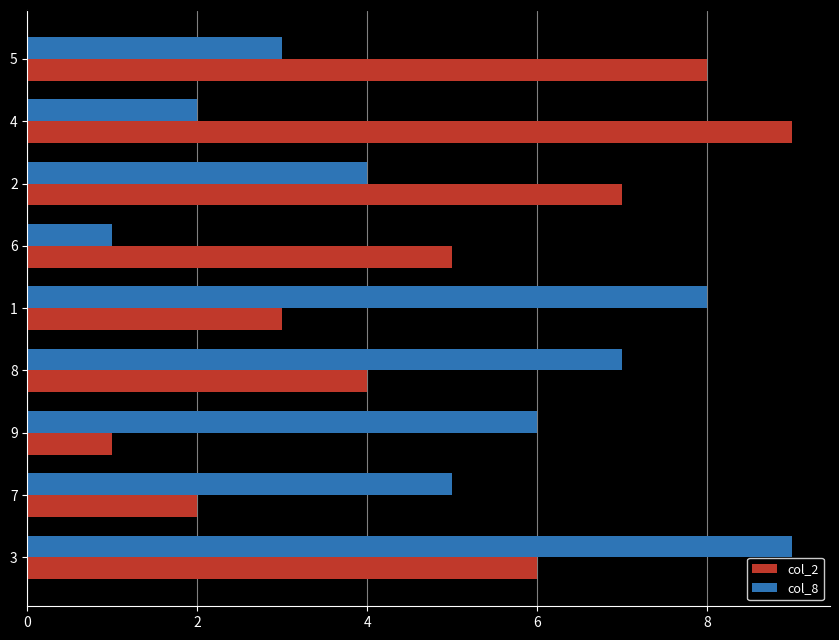

How many categories are shown in the chart?

9